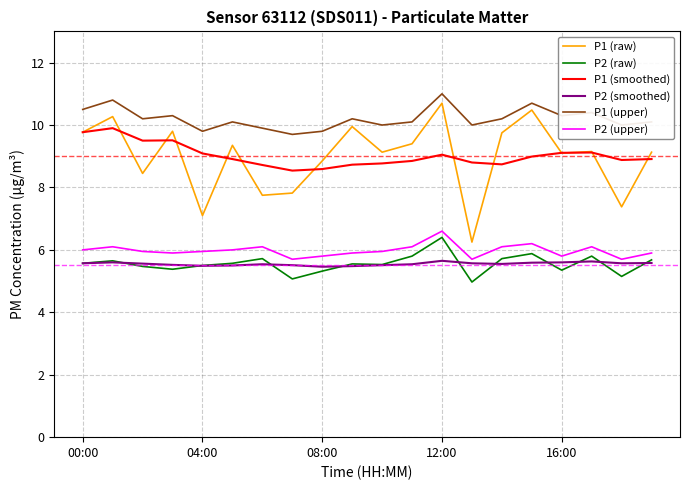

Which series has the largest range (max minus min)?

P1 (raw)